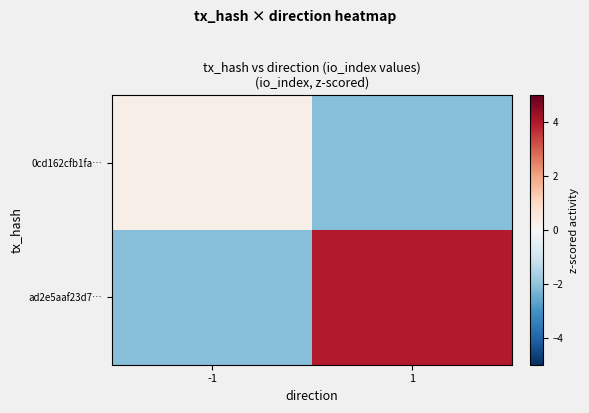

How many series are shown in this chart?

2